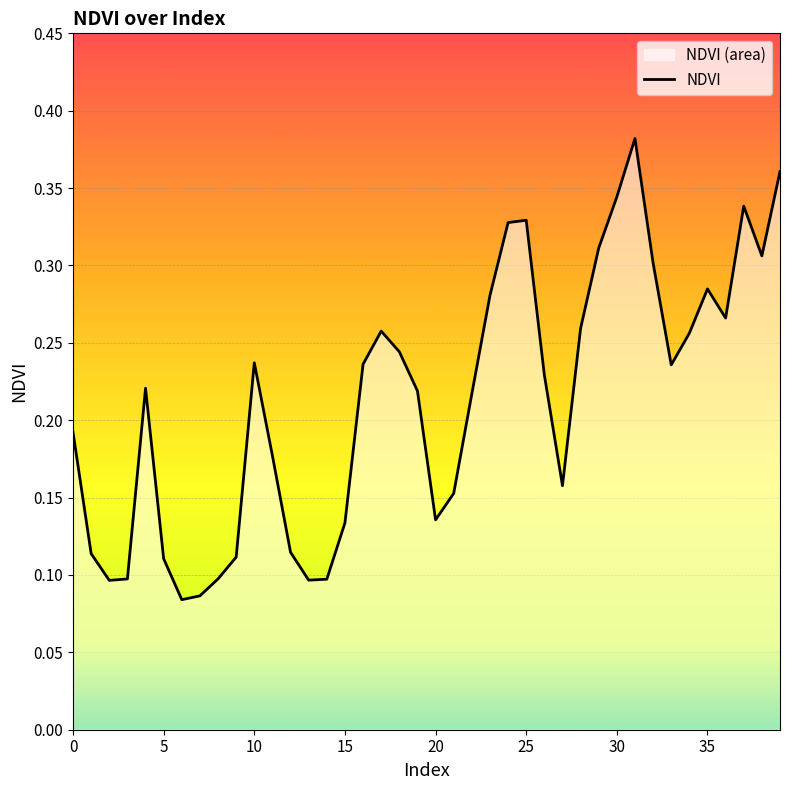

How many categories are shown in the chart?

40